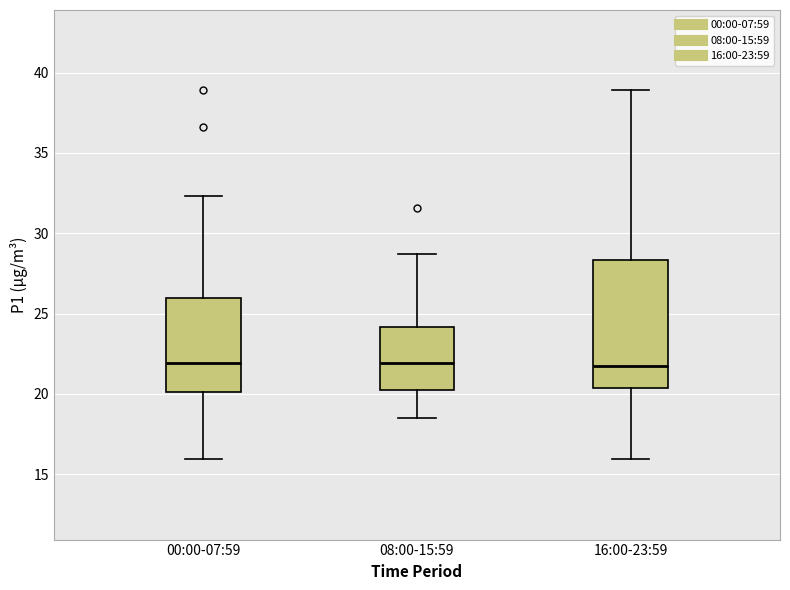

Comparing the boxes themselves (not the whiskers), which one is the tallest?

16:00-23:59